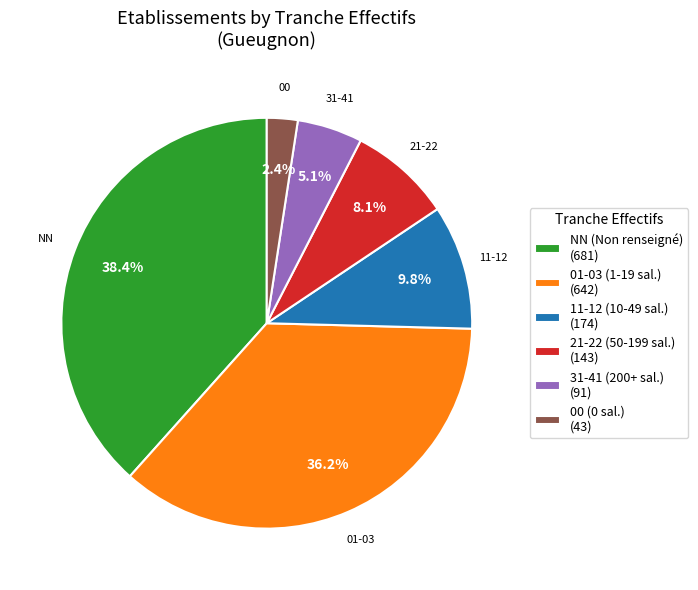

What portion of the pie excludes 21-22 (50-199 sal.) (143)?

91.9%